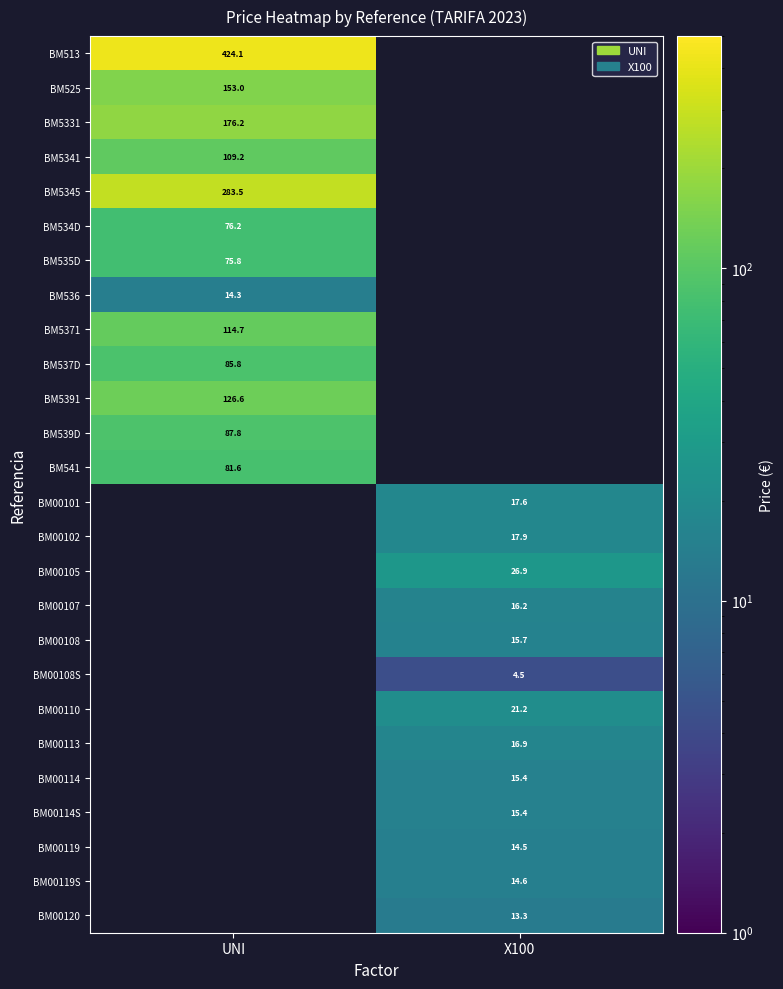

How many data points does each series have?

2